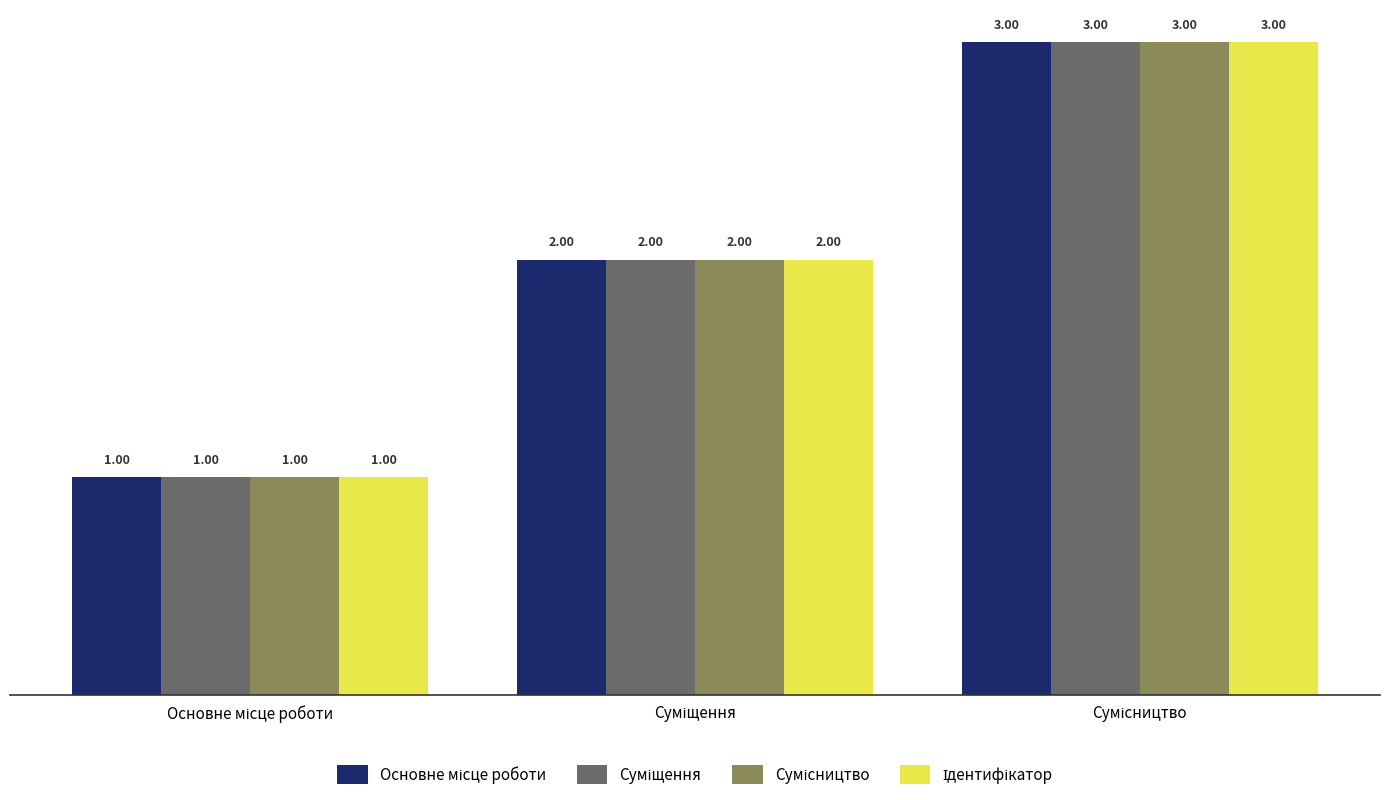

What is the total value across all series at Основне місце роботи?

4